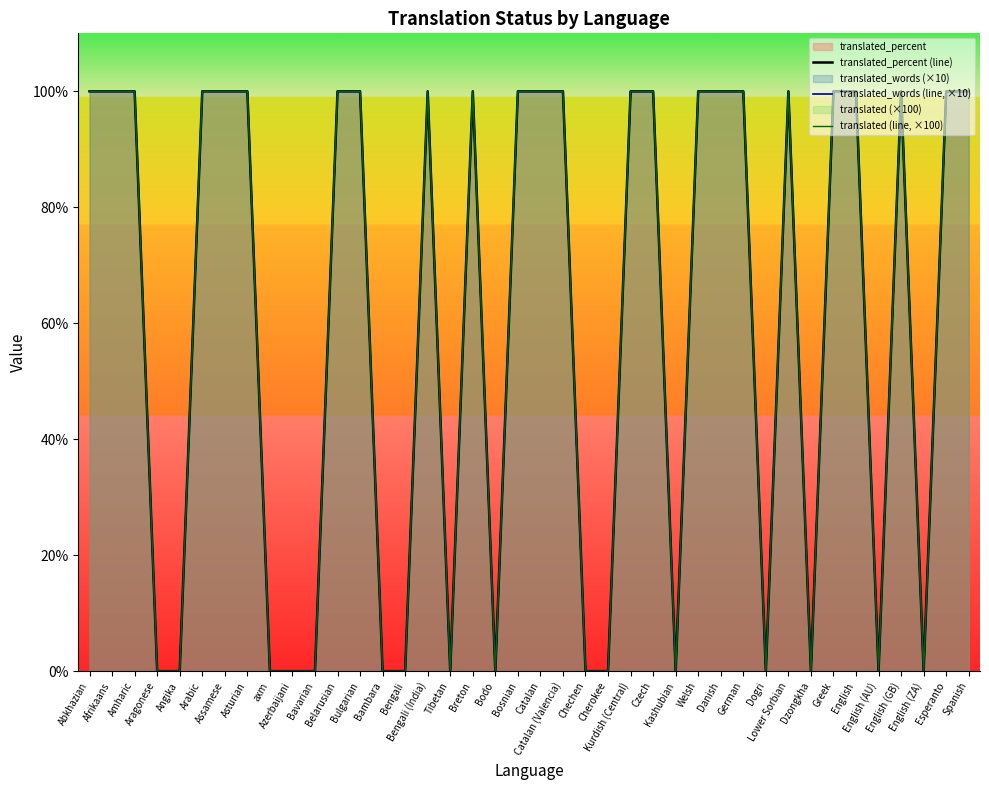

True or false: translated_percent (line) has more than 1 interior local peaks.

True